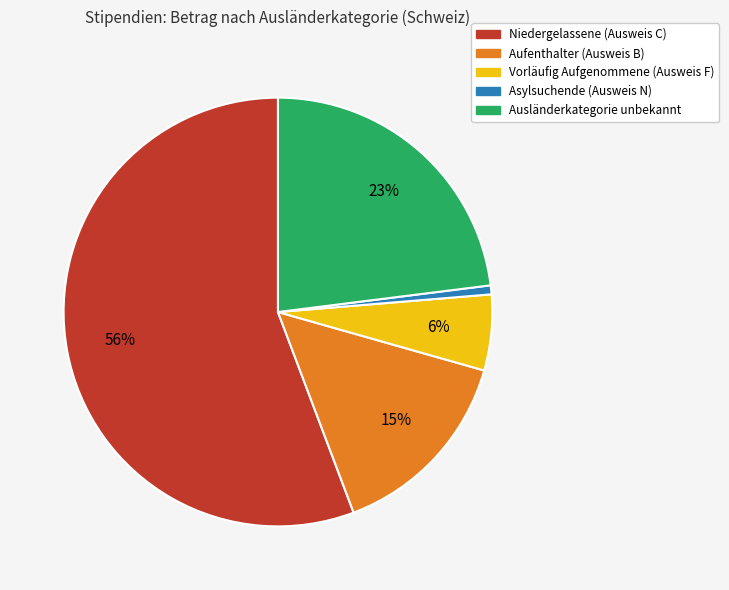

Does Aufenthalter (Ausweis B) represent more than half of the total?

No